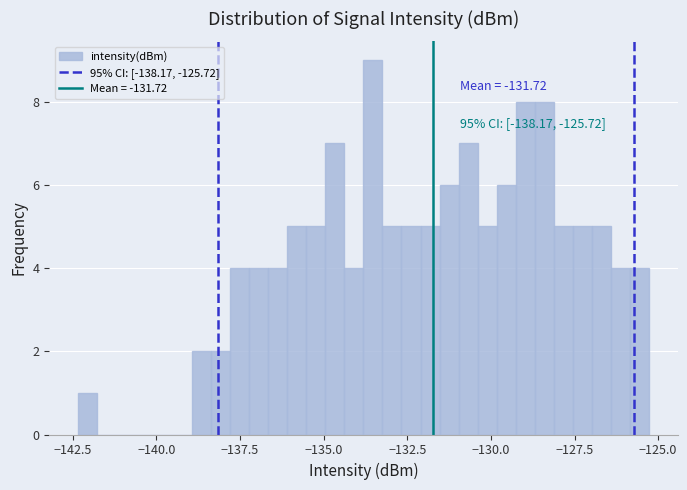

Read against the x-axis, roughly where is the centre of the tallest bar?

-133.5